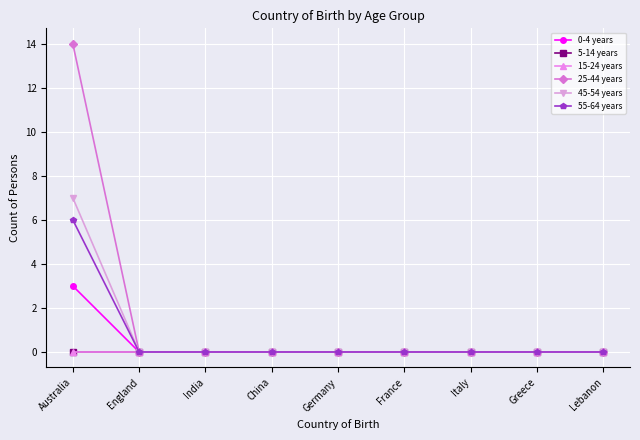

Is this an area chart (filled region under the line)?

No